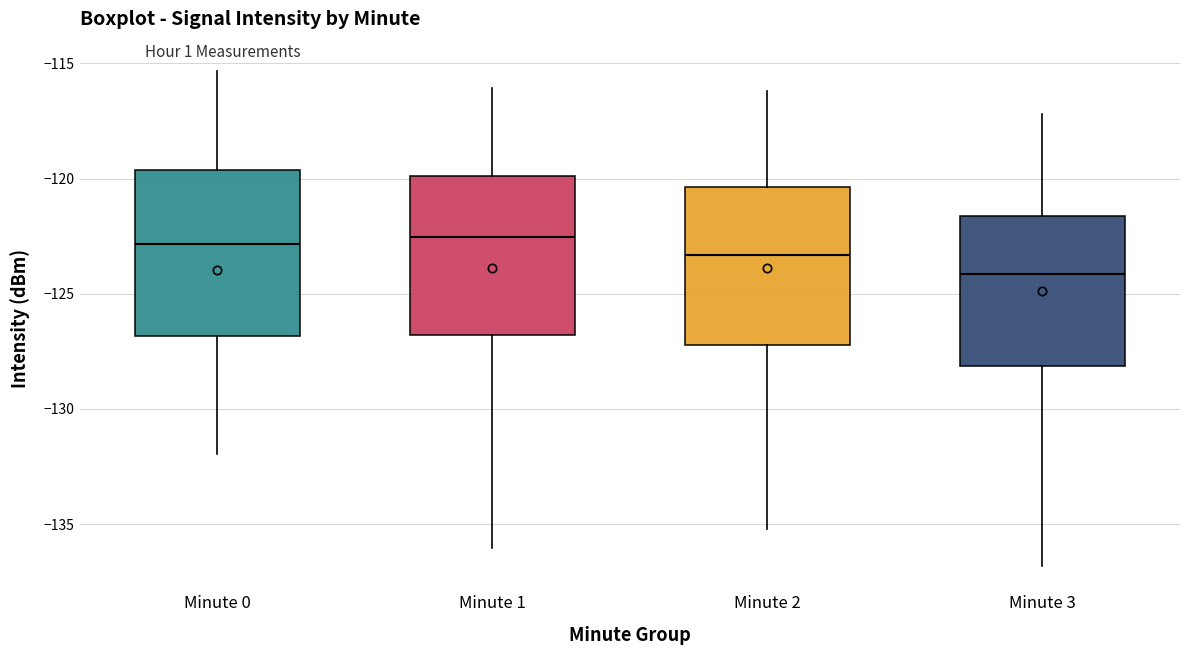

Reading left to right, transcribe this box plot: for each box, give where its median line is, the range the box spans, and where its two whiskers end, as read against the y-axis. The values are not printed on the chart, so give them approximately, as read against the axis.

Minute 0: median -123.0, box -127.0 to -119.5, whiskers -132.0 to -115.5
Minute 1: median -122.5, box -127.0 to -120.0, whiskers -136.0 to -116.0
Minute 2: median -123.5, box -127.0 to -120.5, whiskers -135.0 to -116.0
Minute 3: median -124.0, box -128.0 to -121.5, whiskers -137.0 to -117.0